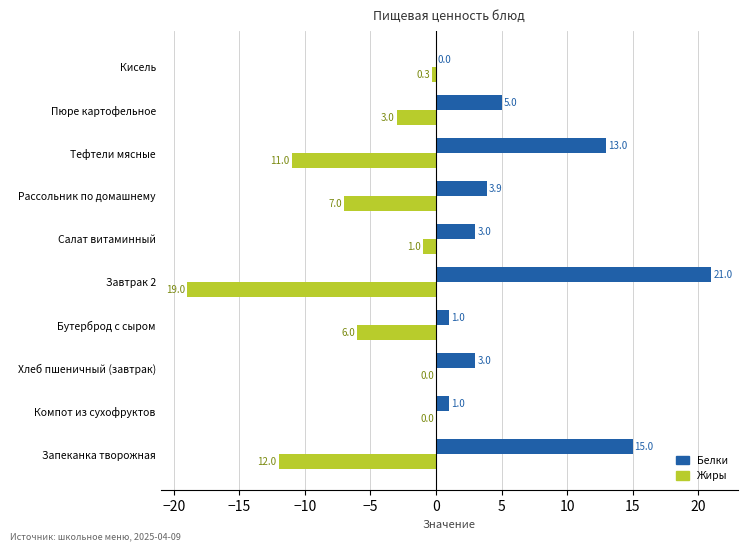

How many distinct data groups are displayed?

2